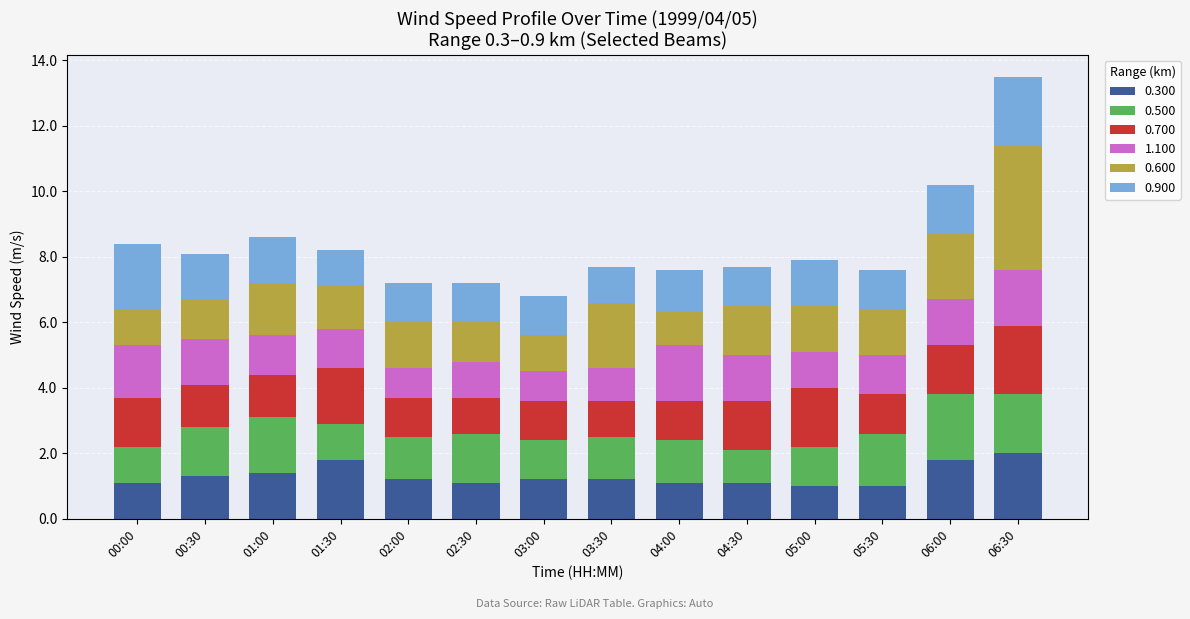

At which category is the sum across all series the highest?

06:30